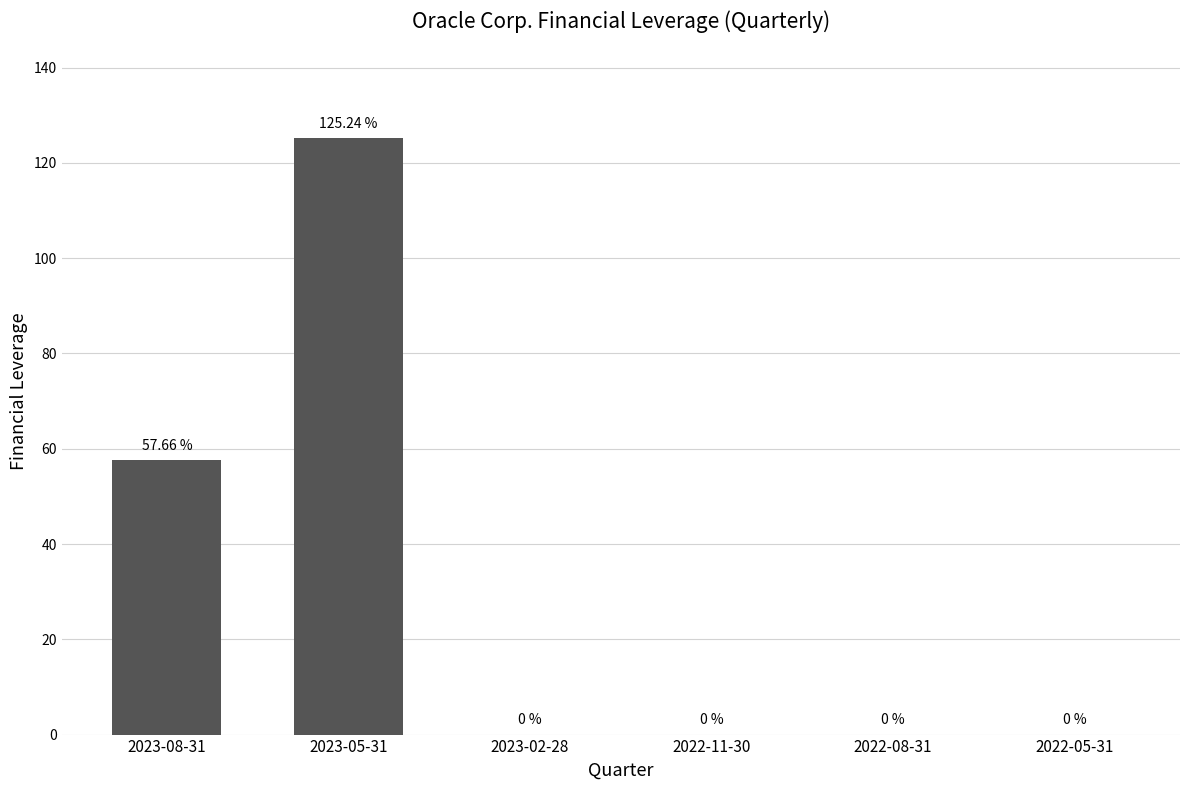

What is the sum of all values?

182.9